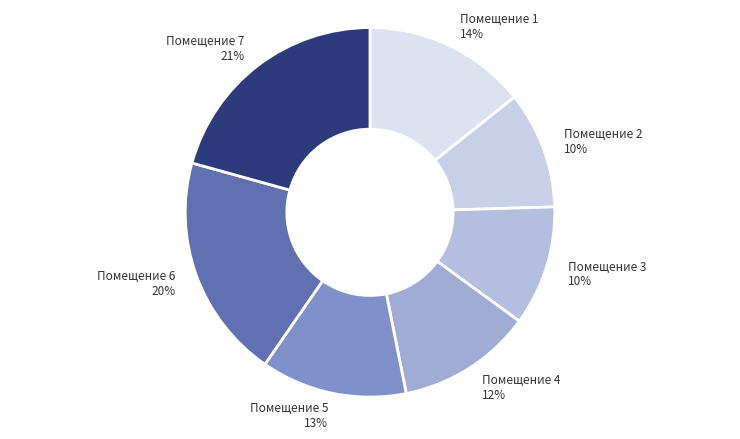

What is the largest slice in the pie chart?

Помещение 7